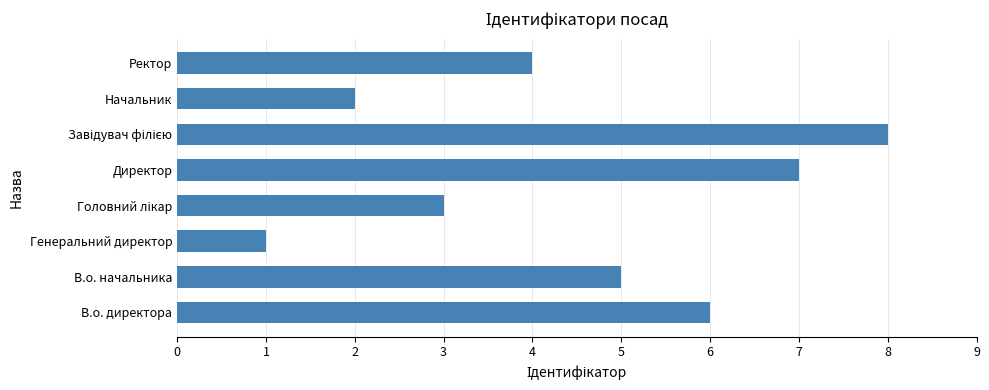

Which category has the lowest value across all series?

Генеральний директор